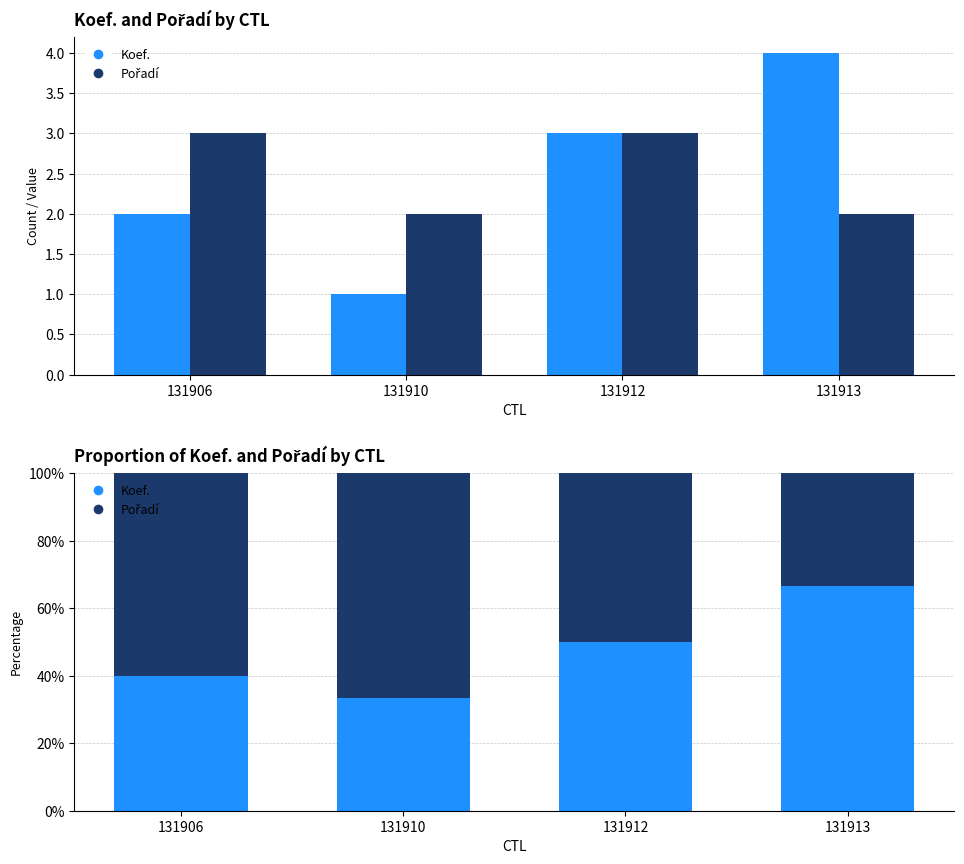

Does the chart contain any negative values?

No